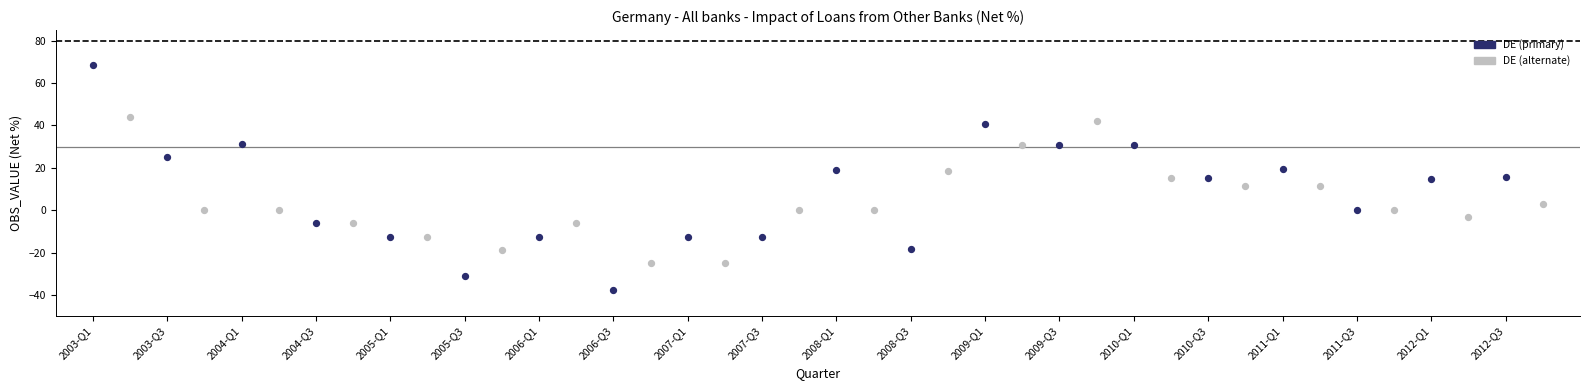

Which series contains the lowest Y value?

DE (primary)